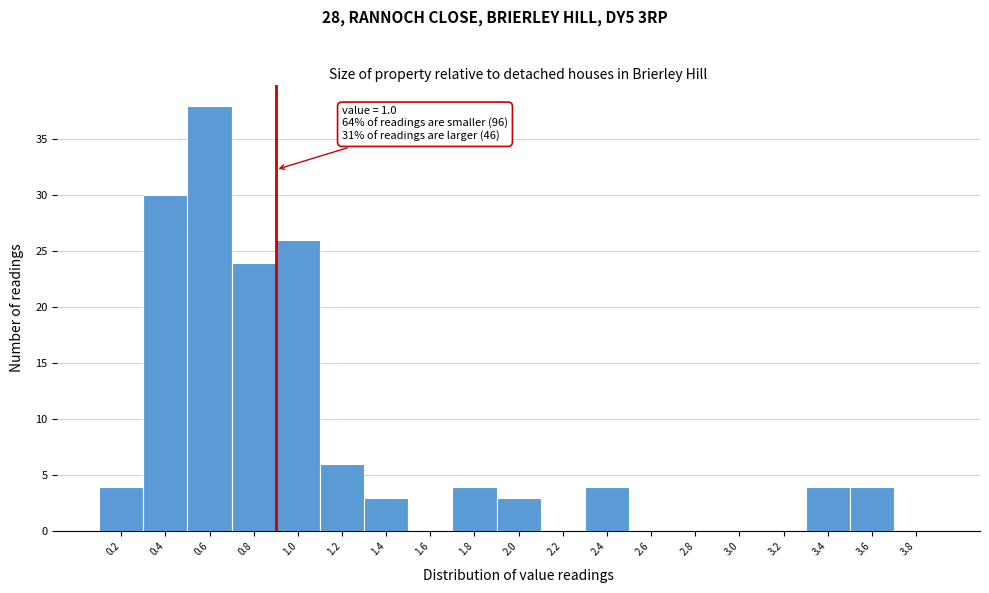

Reading left to right, what are all the values shown in this chart?

0.2=4	0.4=30	0.6=38	0.8=24	1.0=26	1.2=6	1.4=3	1.6=0	1.8=4	2.0=3	2.2=0	2.4=4	2.6=0	2.8=0	3.0=0	3.2=0	3.4=4	3.6=4	3.8=0